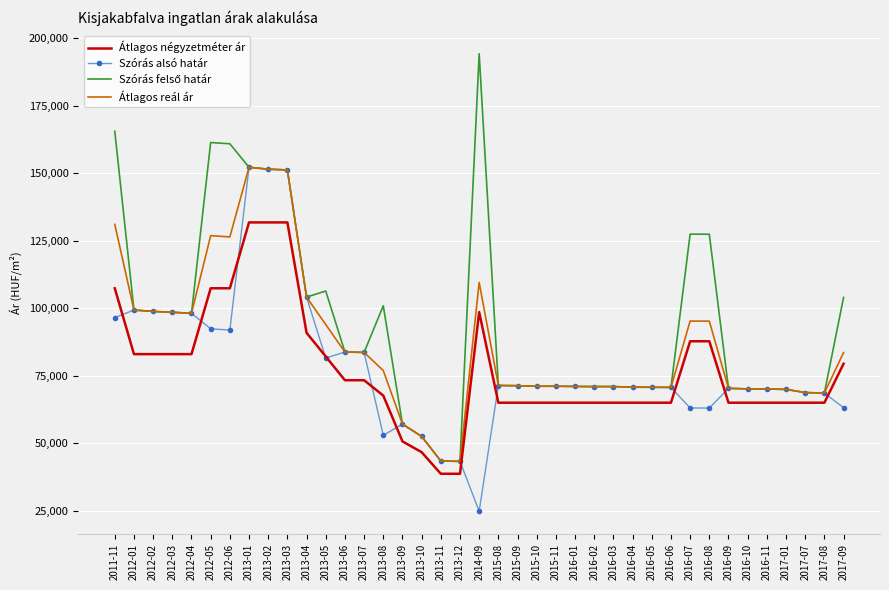

What is the total value across all series at 2013-05?

364034